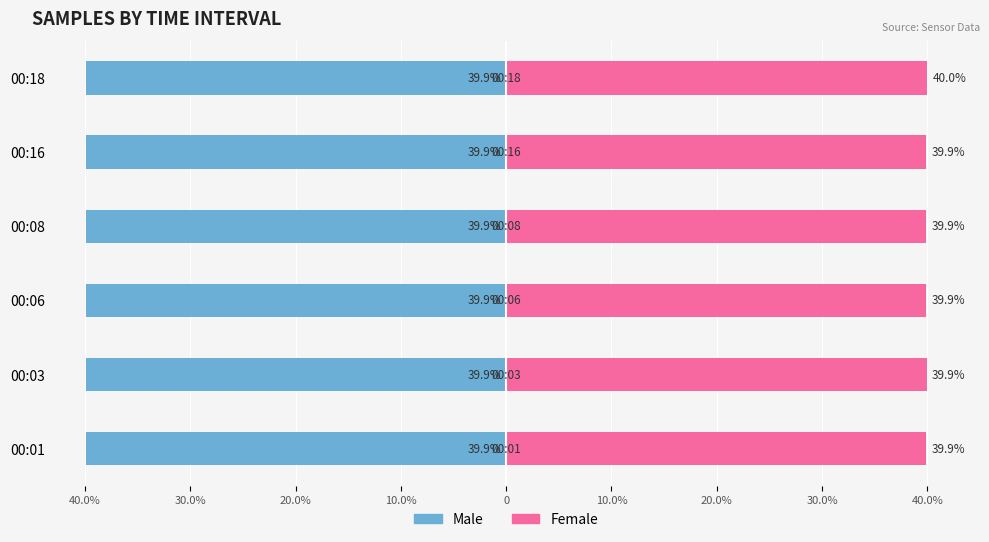

What is the value of the Female bar at the 1st from the left?

39.9